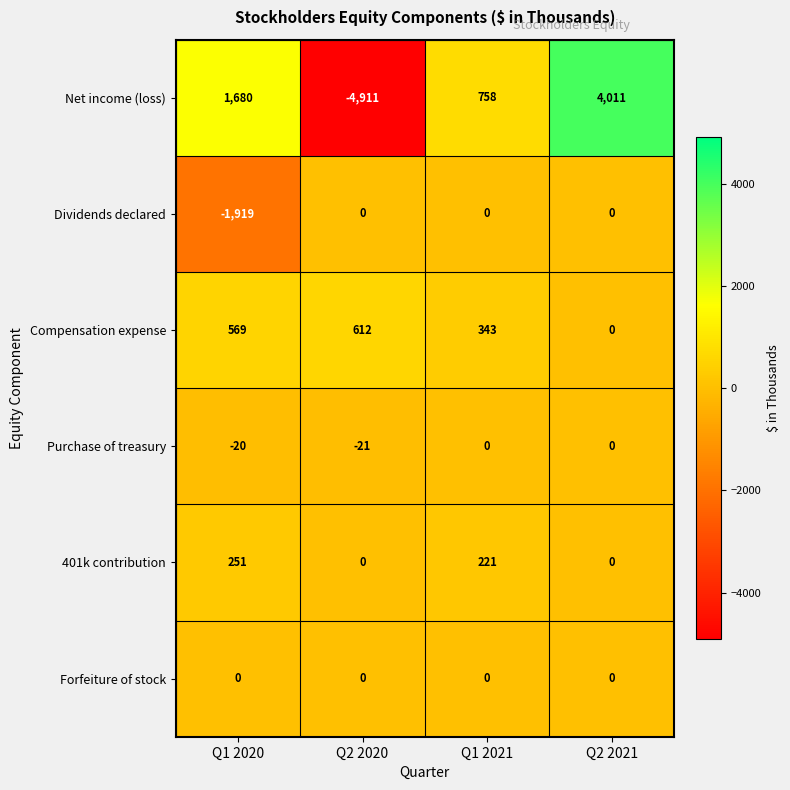

What is the difference between the second highest and second lowest values in the Net income (loss) series?

922